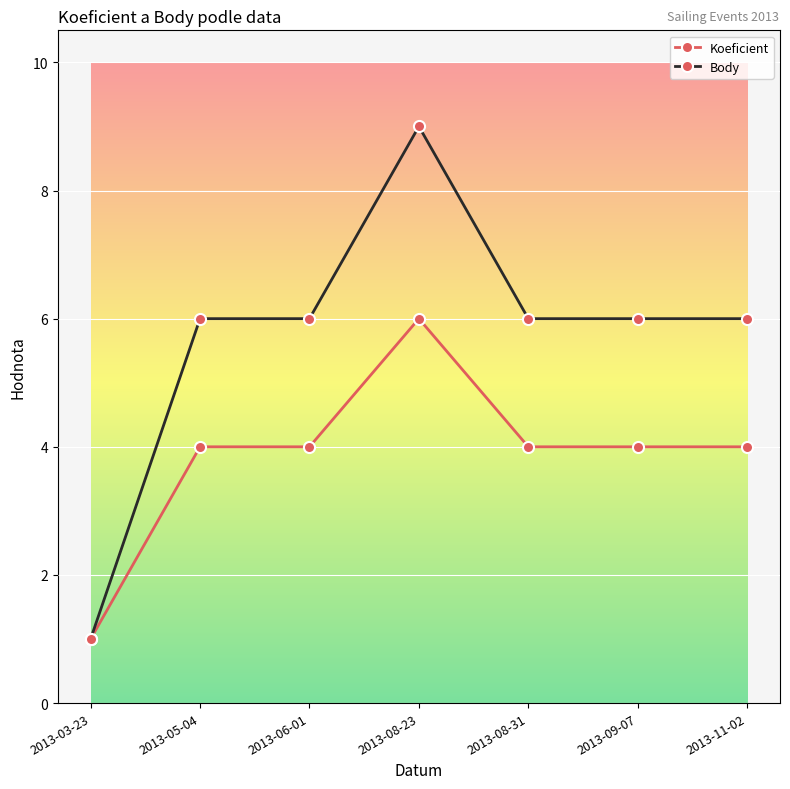

Reading left to right, what are all the values shown in this chart?

Koeficient: 1	4	4	6	4	4	4
Body: 1	6	6	9	6	6	6